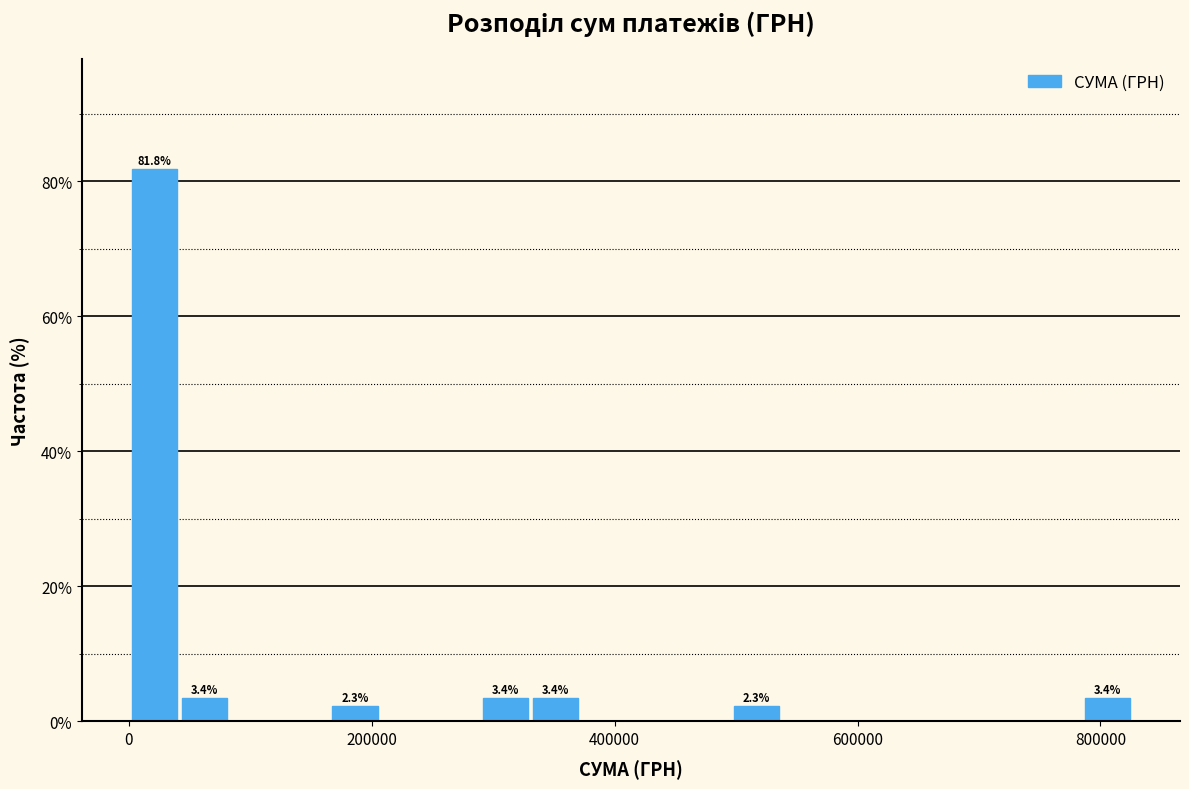

Around what value on the x-axis is the tallest bar? Give the approximate position of its centre, as read against the axis.

20000